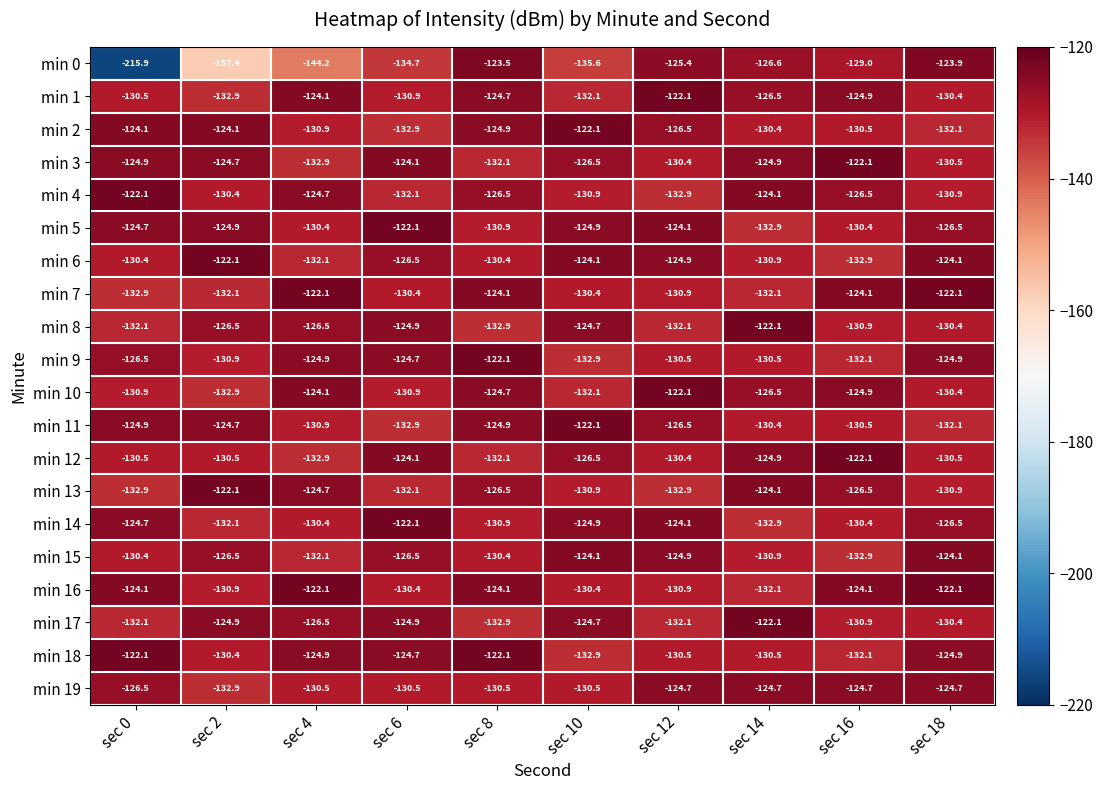

What is the highest value of the min 3 series?

-122.1